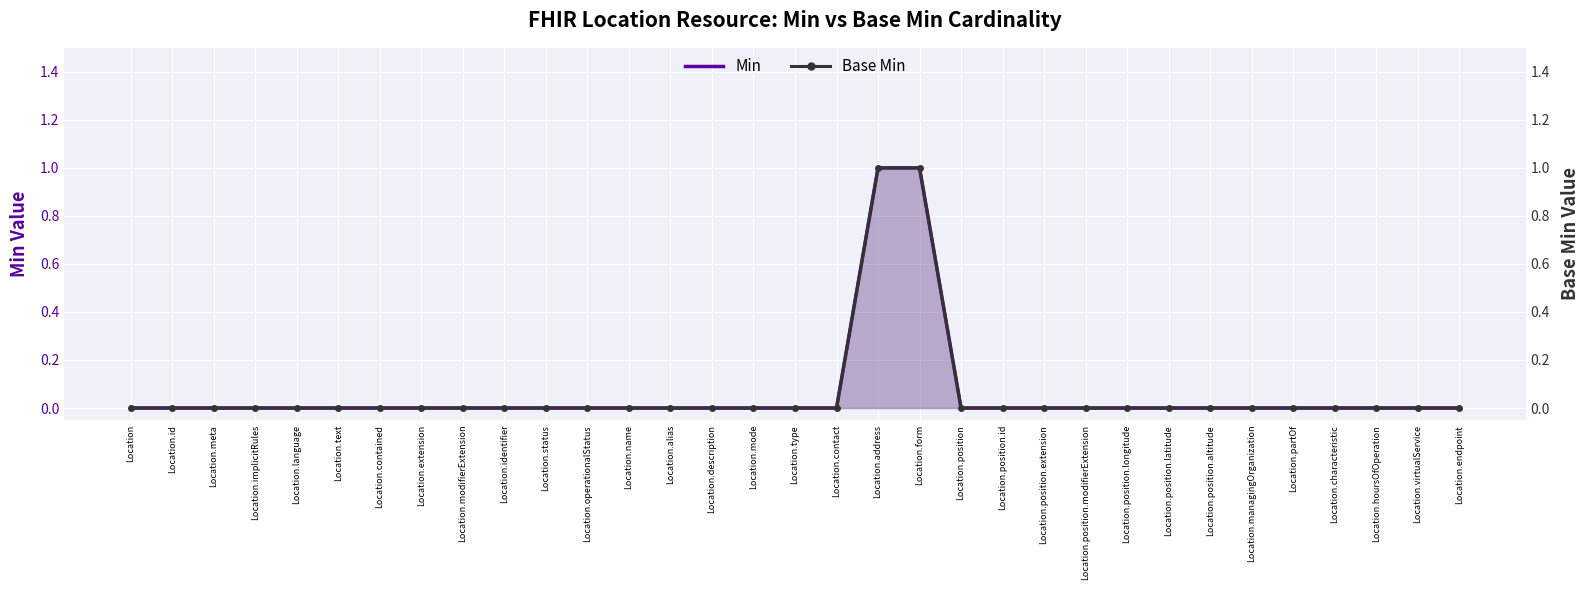

Is it true that Min equals -1 at Location.status?

False